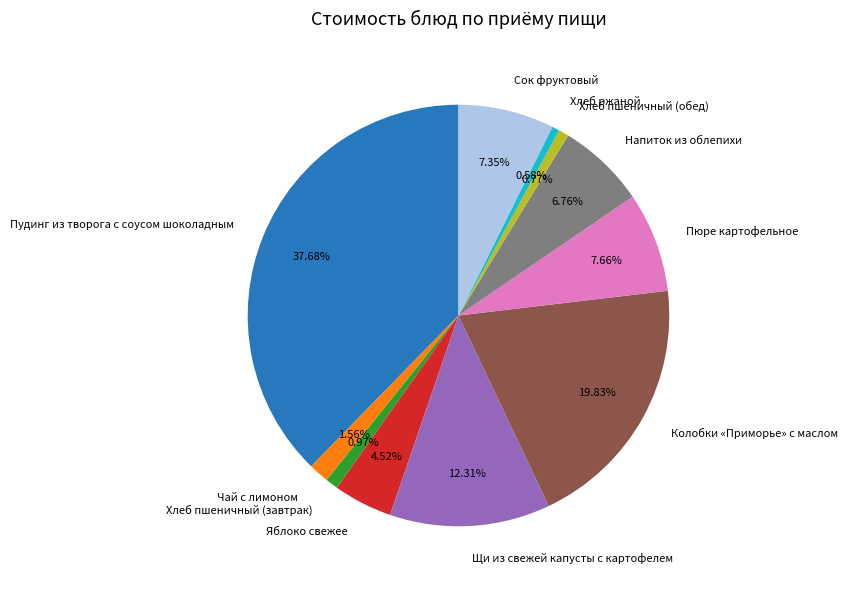

What is the largest slice in the pie chart?

Пудинг из творога с соусом шоколадным